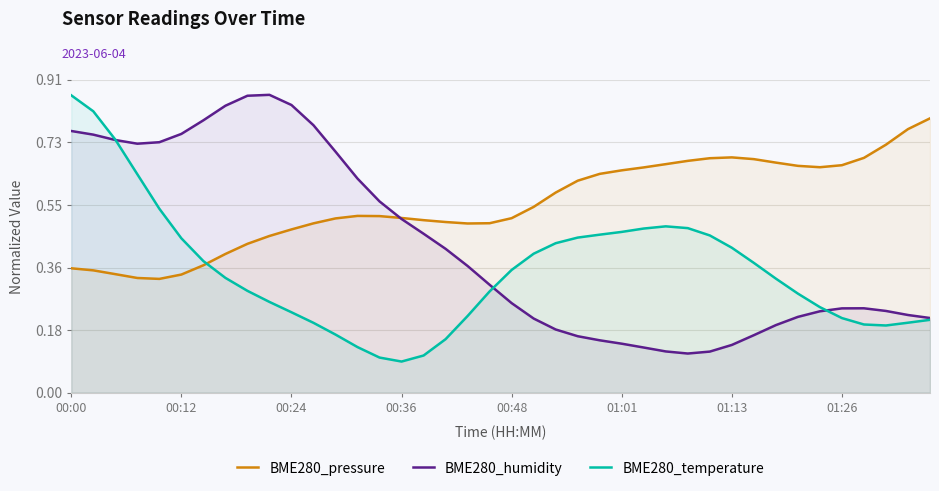

What is the smallest value displayed?

0.1